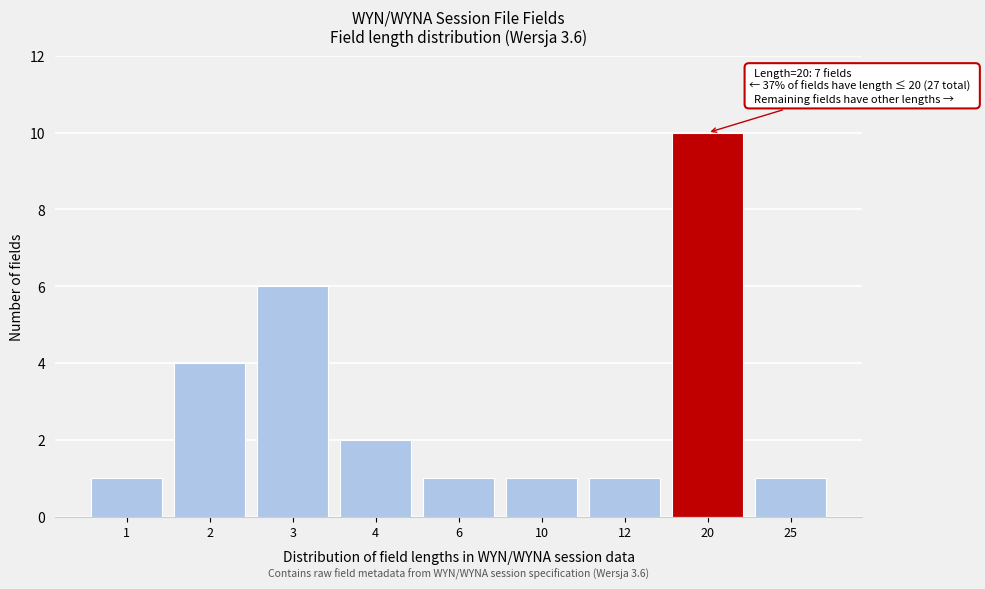

Reading left to right, list all the values displayed in this chart.

1=1	2=4	3=6	4=2	6=1	10=1	12=1	20=10	25=1